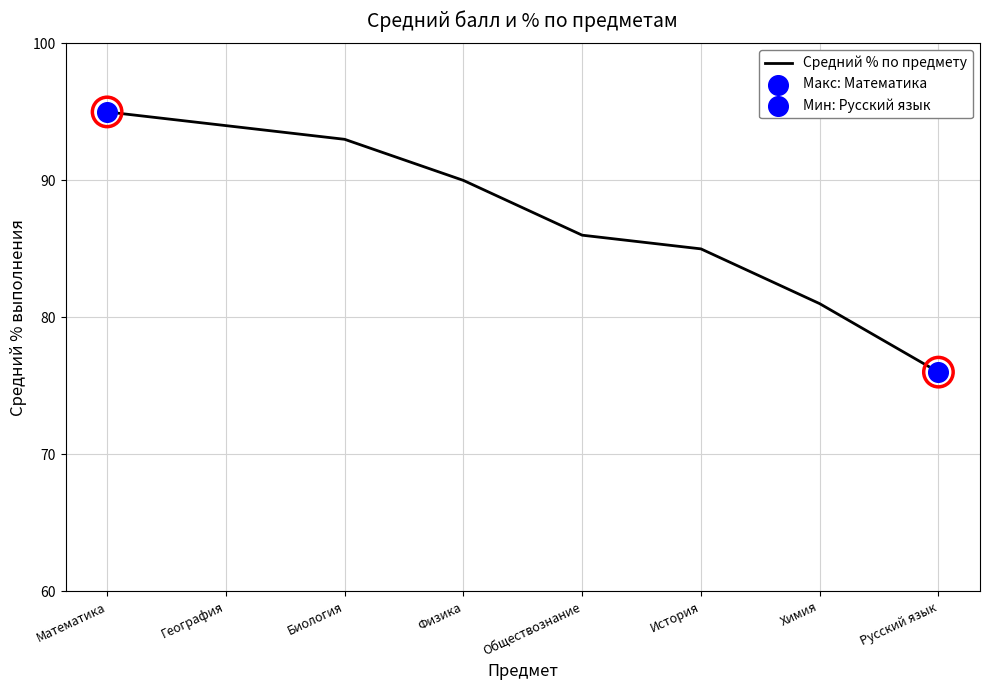

Which has a higher value, Биология or Русский язык?

Биология